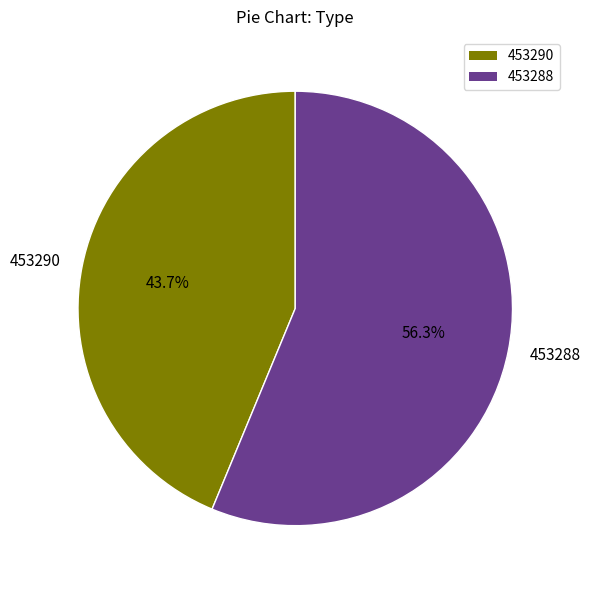

Which category accounts for the majority?

453288